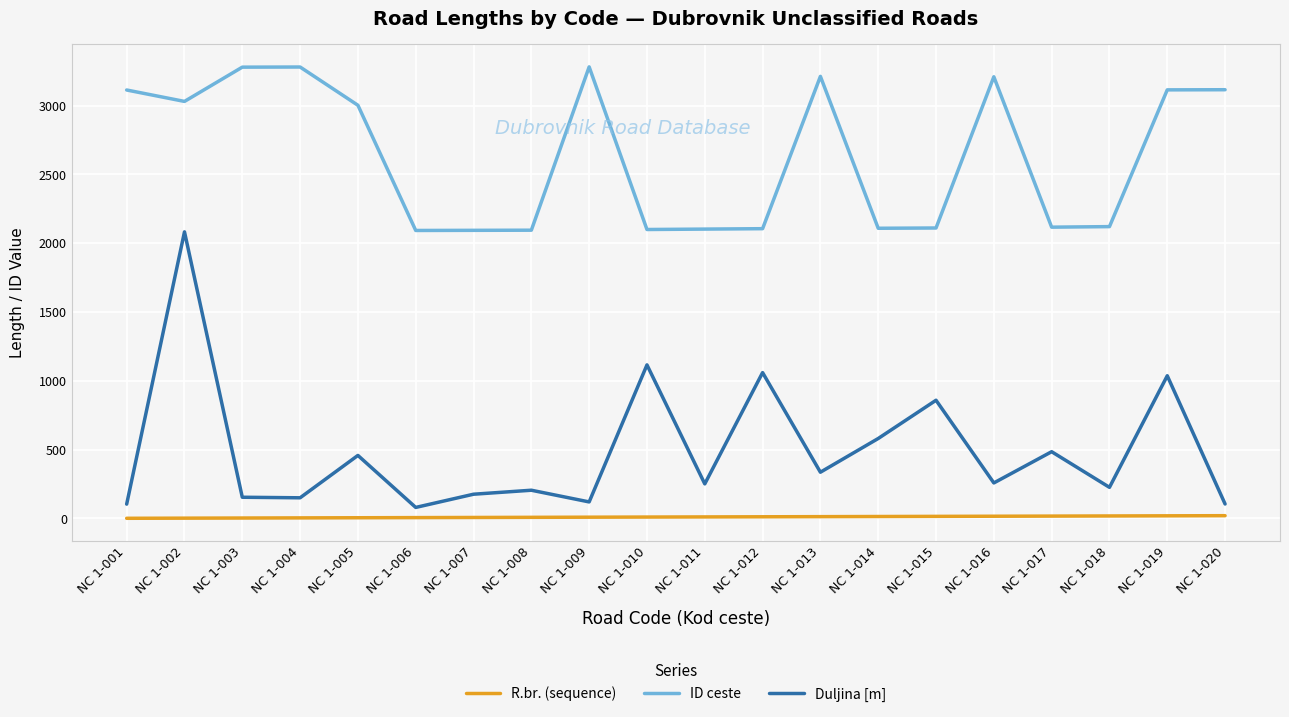

What is the sum of all Duljina [m] values?

9844